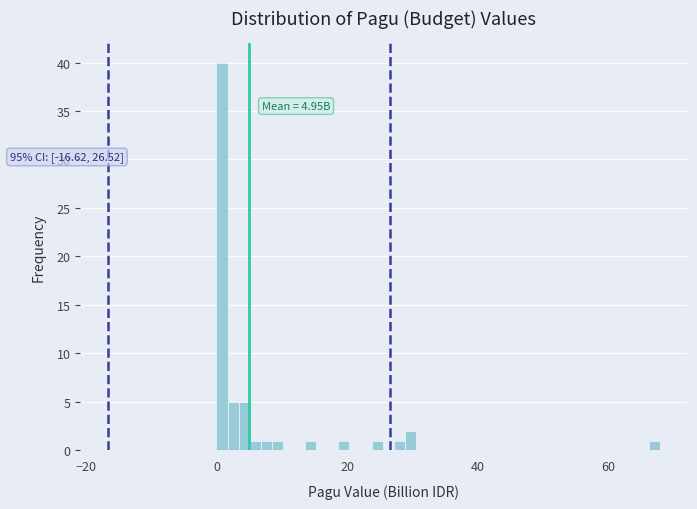

Around what value on the x-axis is the tallest bar? Give the approximate position of its centre, as read against the axis.

0